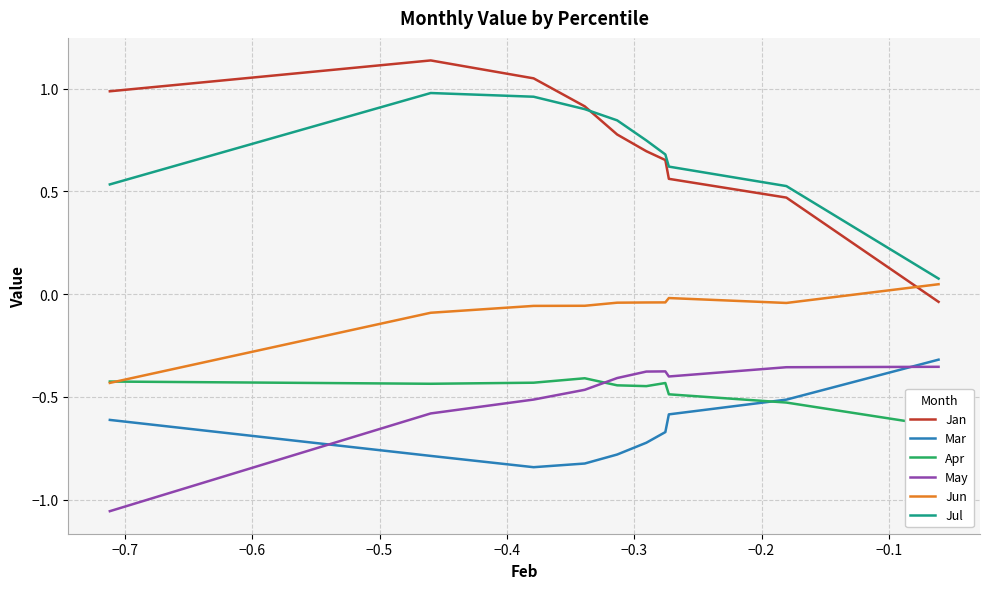

What is the maximum value for Mar?

-0.3